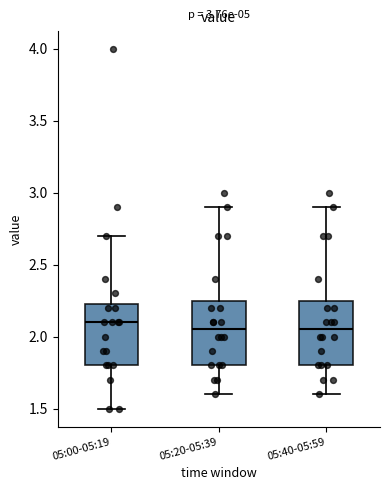

Reading left to right, read every box against the y-axis: the position of its median line, the range the box covers, and the ends of its whiskers. The values are not printed on the chart, so give them approximately, as read against the axis.

05:00-05:19: median 2.10, box 1.80 to 2.25, whiskers 1.50 to 2.70
05:20-05:39: median 2.05, box 1.80 to 2.25, whiskers 1.60 to 2.90
05:40-05:59: median 2.05, box 1.80 to 2.25, whiskers 1.60 to 2.90